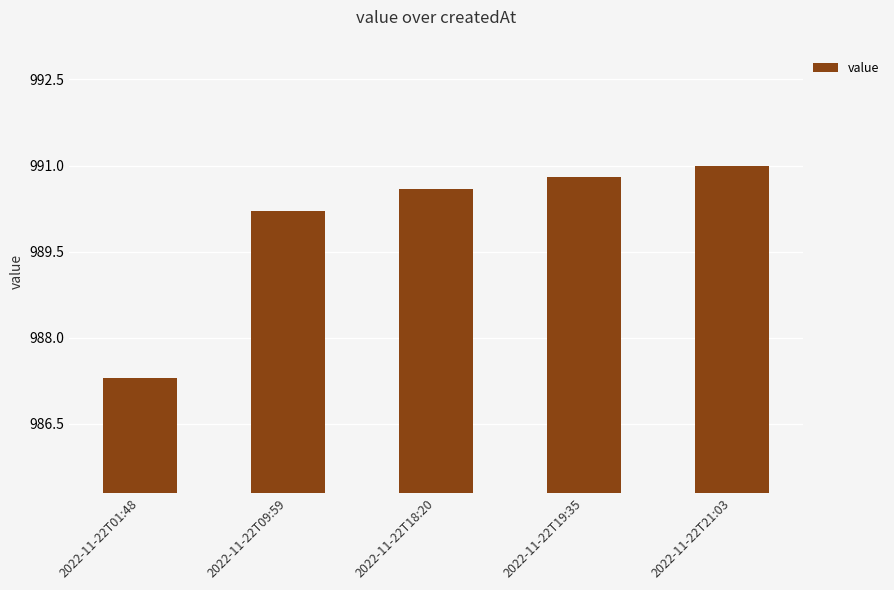

Are the bars grouped side by side (vs. stacked)?

No